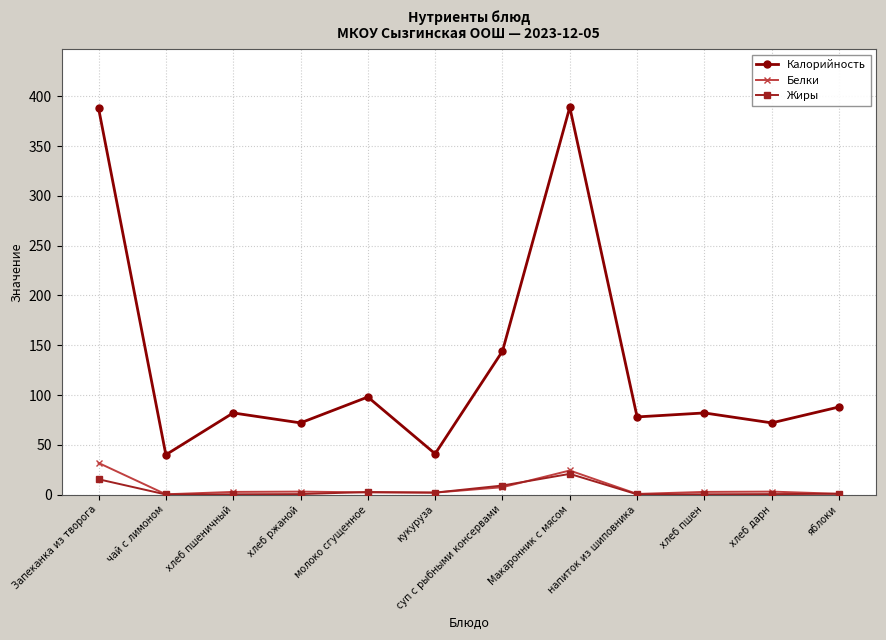

What is the highest value of the Жиры series?

20.8